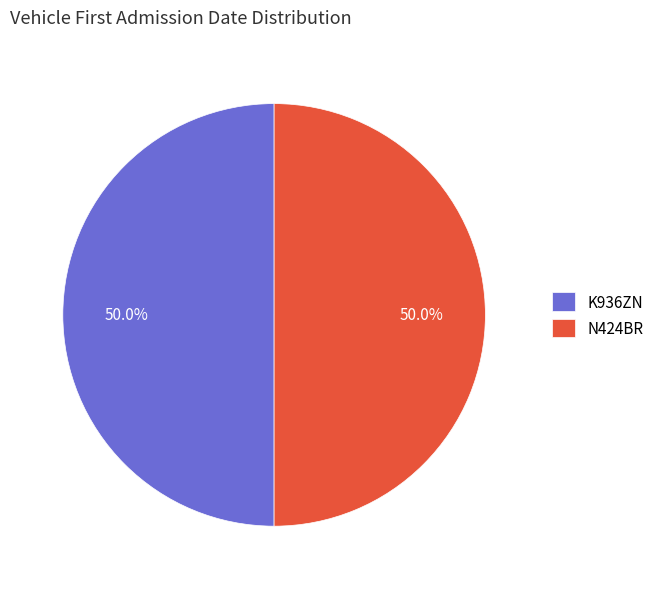

To the nearest percent, what portion does K936ZN represent?

50%